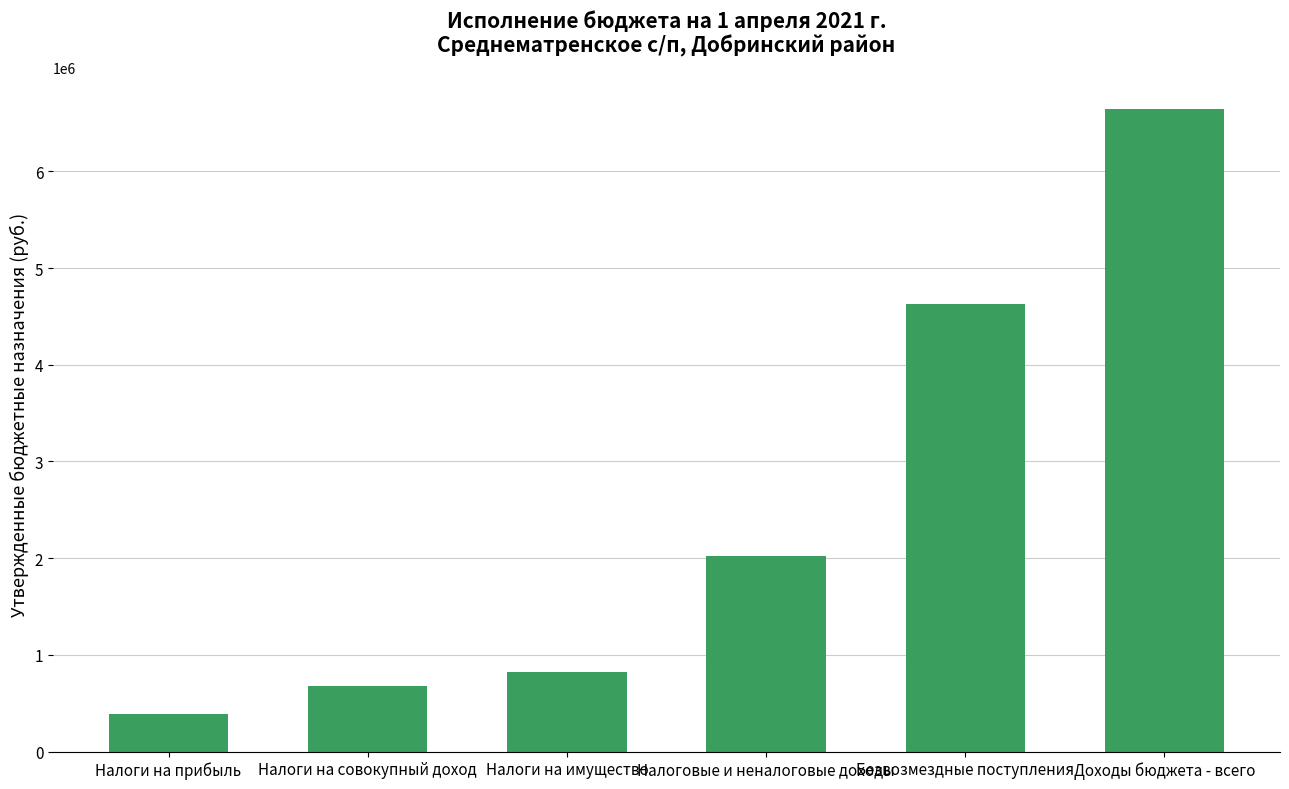

True or false: the data shows 392500.0 at Налоги на прибыль.

True